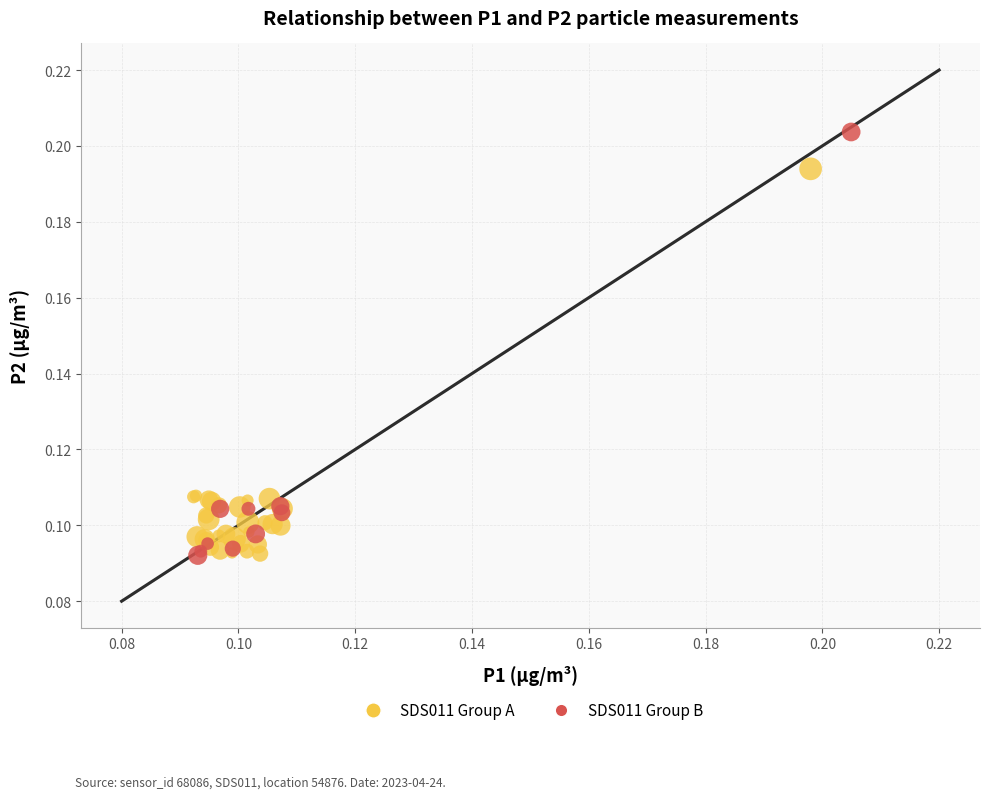

Which series reaches the maximum Y coordinate?

SDS011 Group B